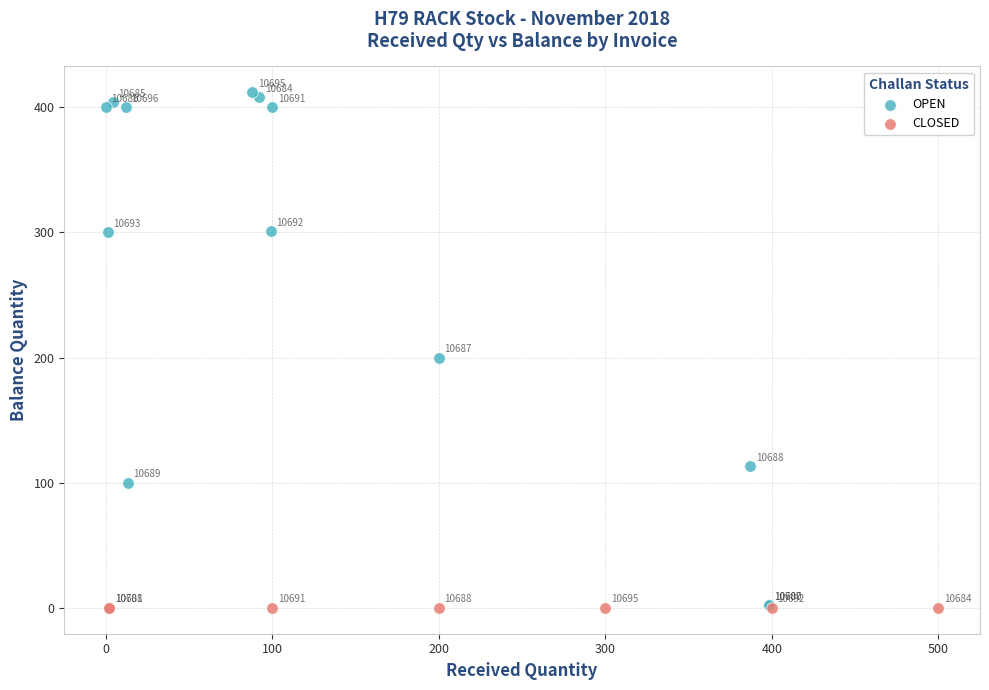

Which series reaches the maximum Y coordinate?

OPEN